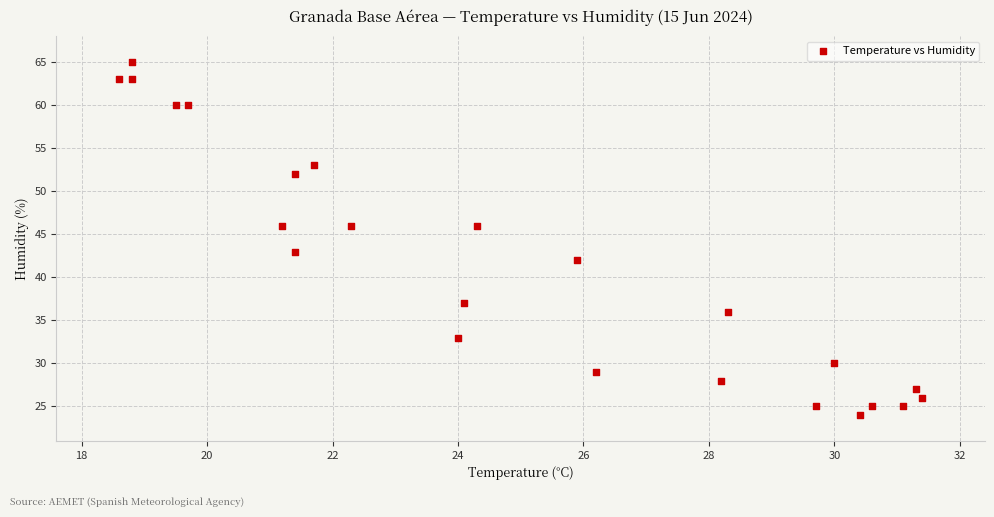

What is the range of Y values (max minus min)?

41